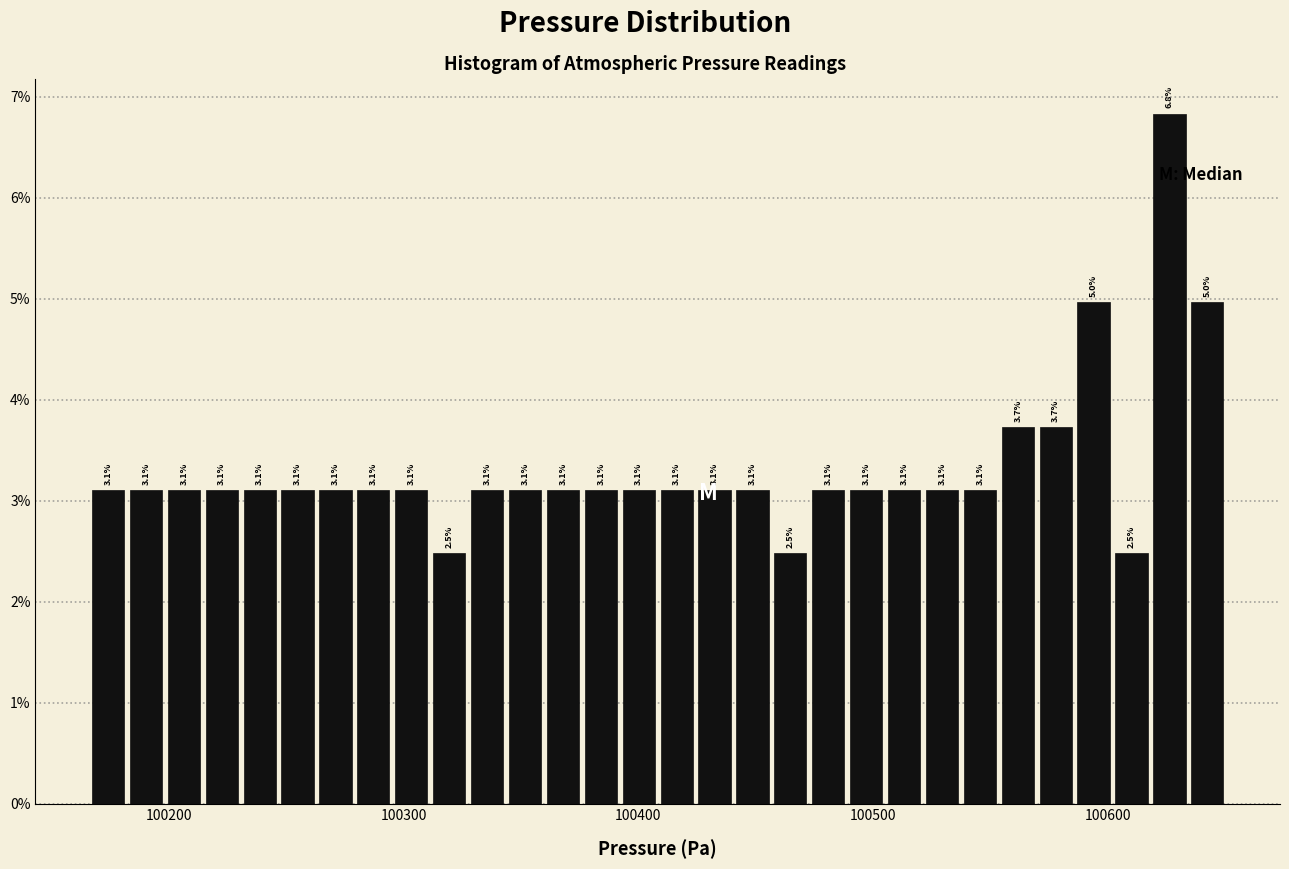

Around what value on the x-axis is the tallest bar? Give the approximate position of its centre, as read against the axis.

100630